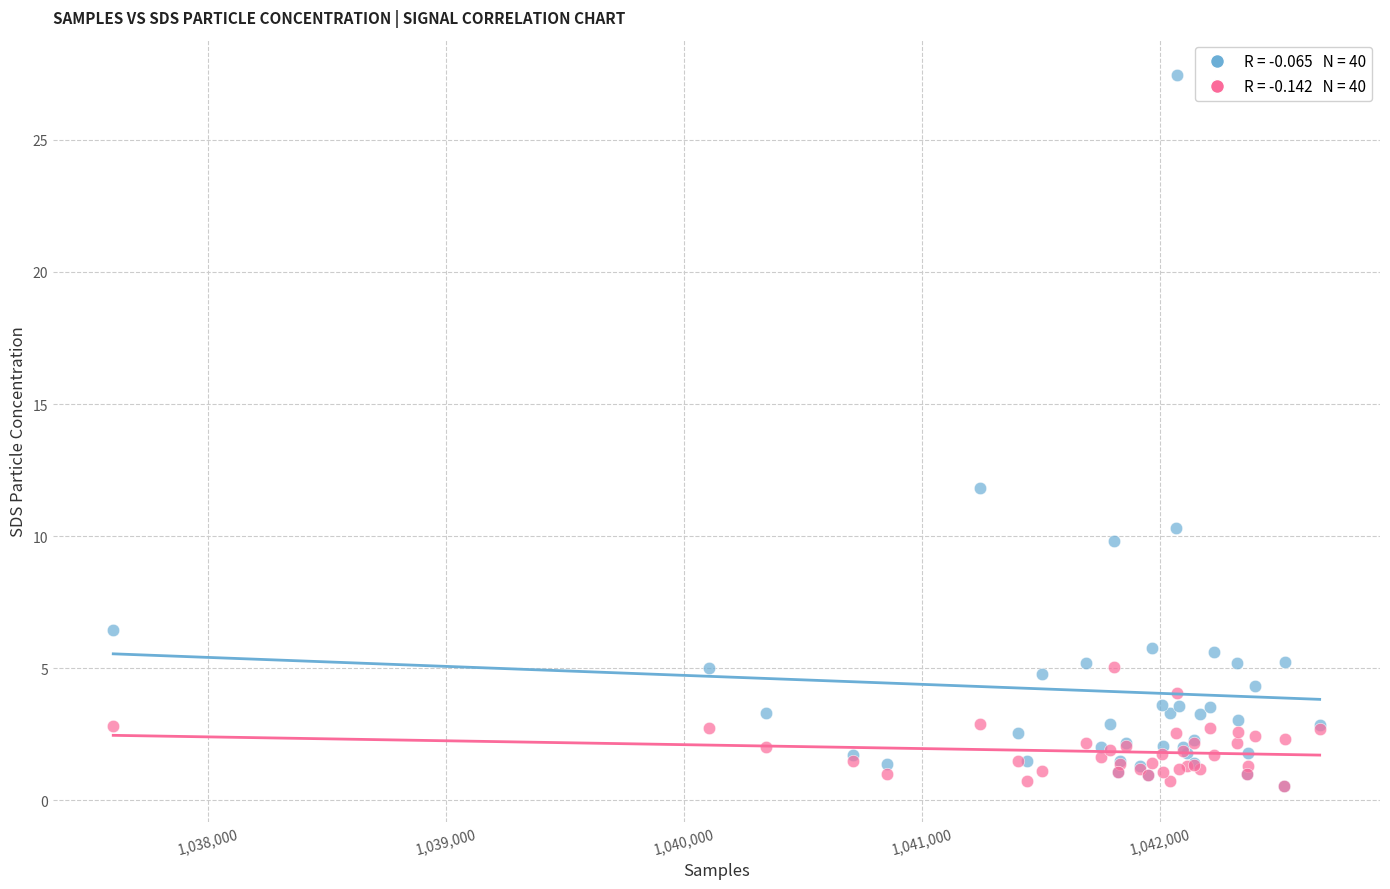

Across all series, what Y value is closest to 13?

11.8